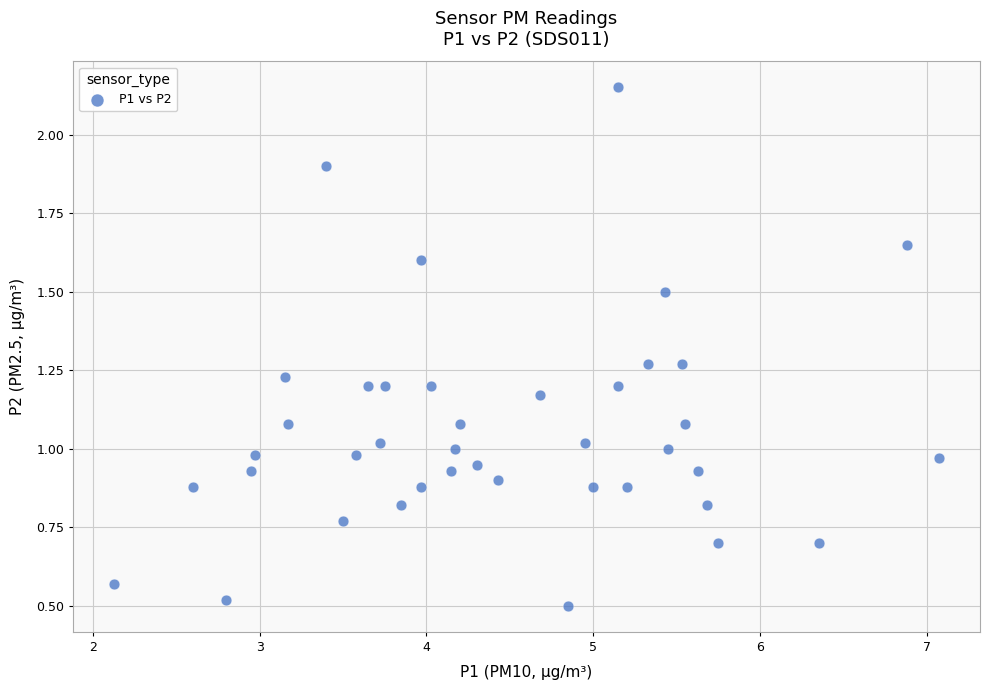

What is the range of X values (max minus min)?

4.9